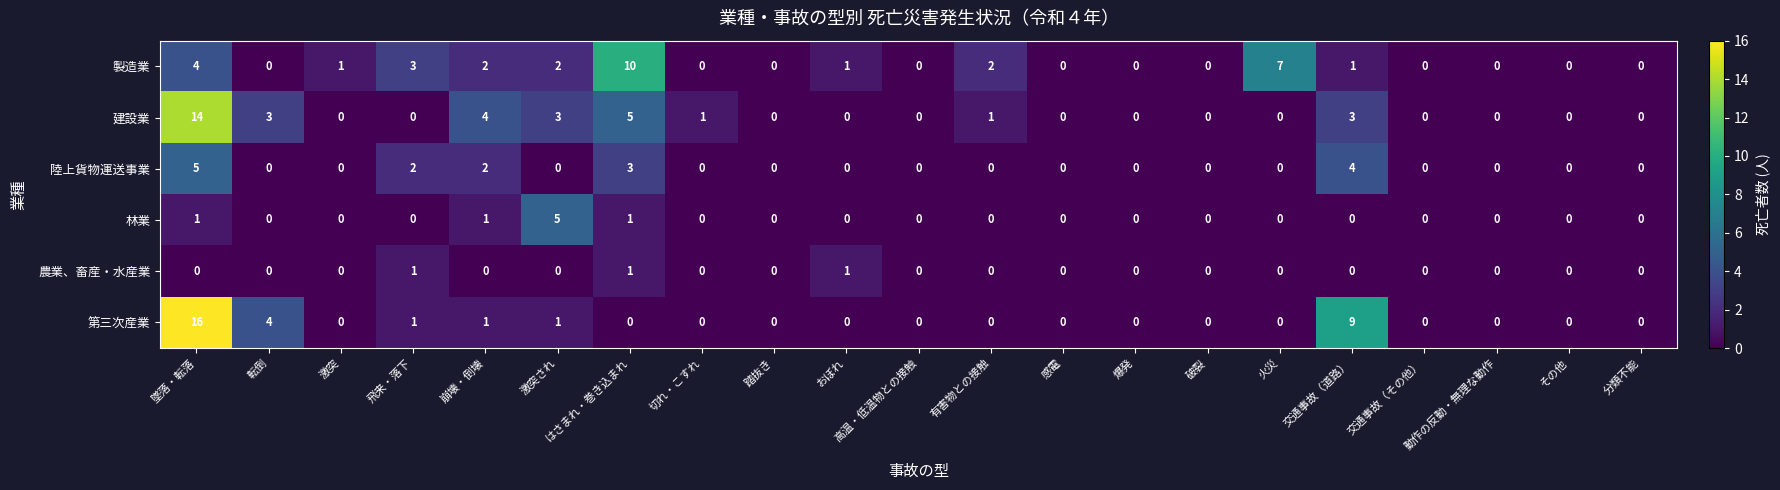

Between はさまれ・巻き込まれ and 切れ・こすれ, which series saw the biggest shift?

製造業